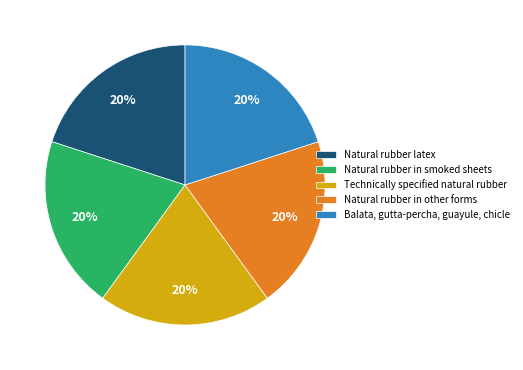

What is the ratio of the value at Technically specified natural rubber to the value at Natural rubber in other forms?

1.0